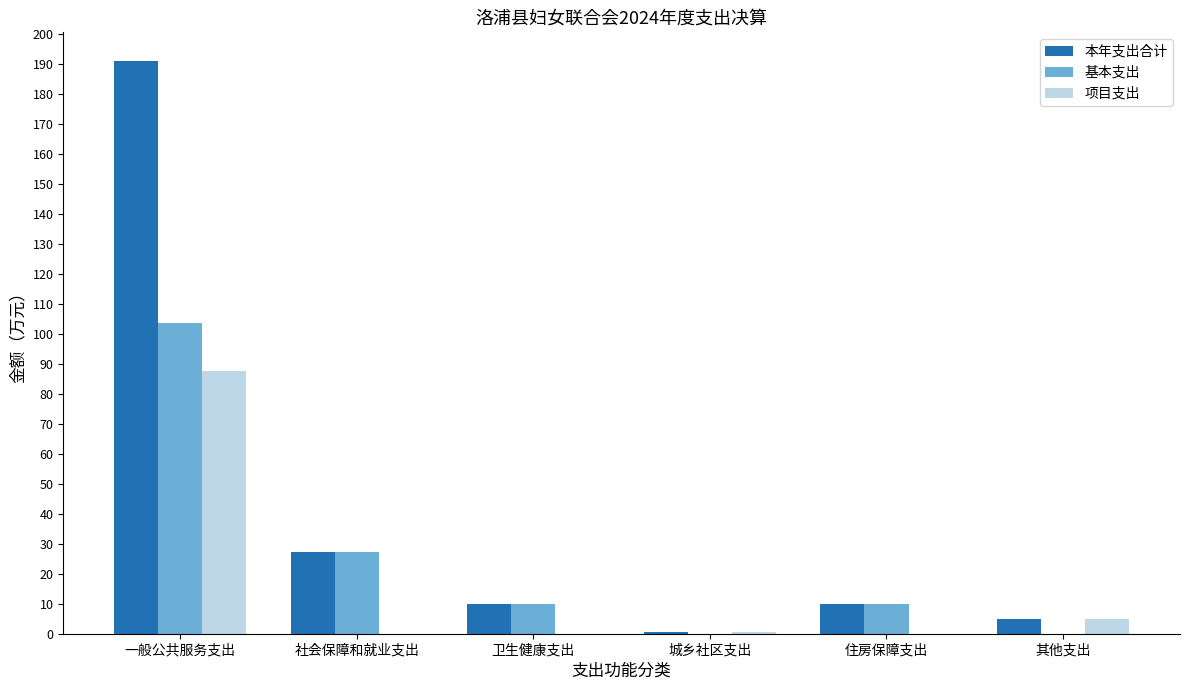

Is it true that 本年支出合计 equals 16.9 at 住房保障支出?

False